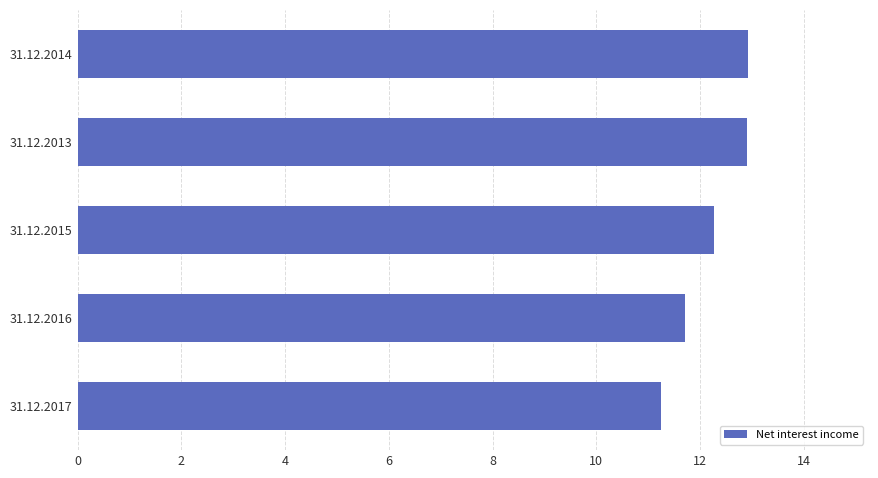

Are the bars horizontal?

Yes